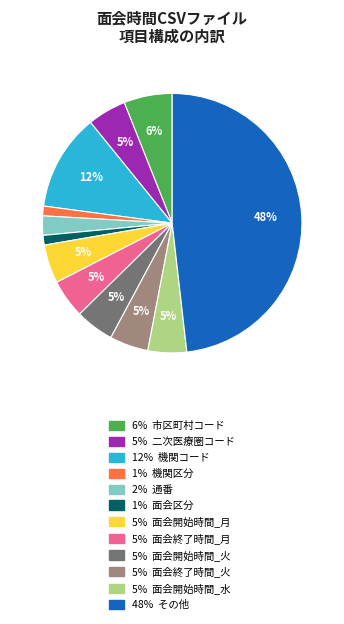

To the nearest percent, what is the average slice percentage?

8%